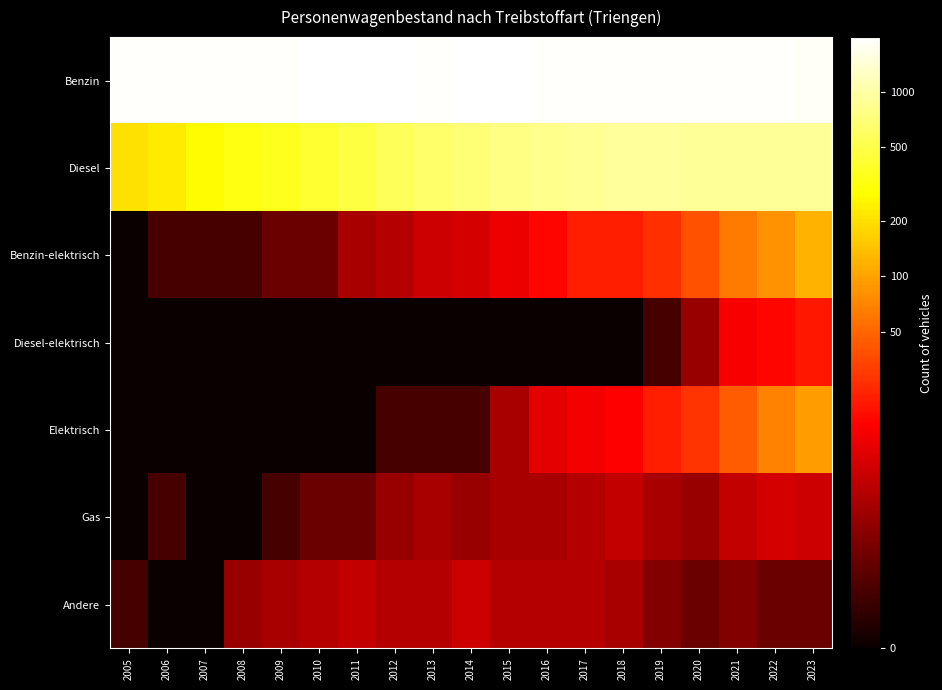

How many categories are shown in the chart?

19